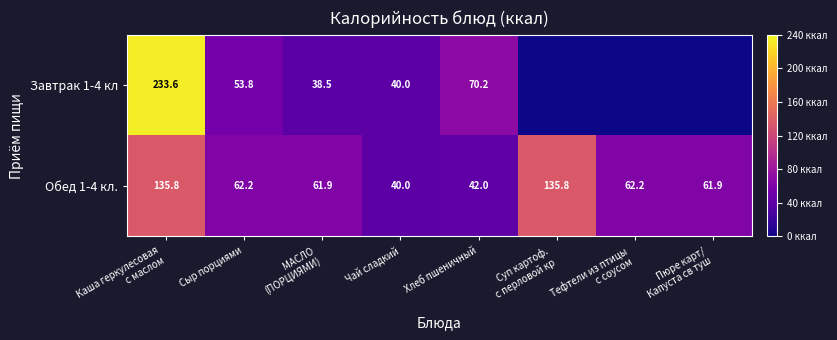

What is the total value across all series at Сыр порциями?

116.0